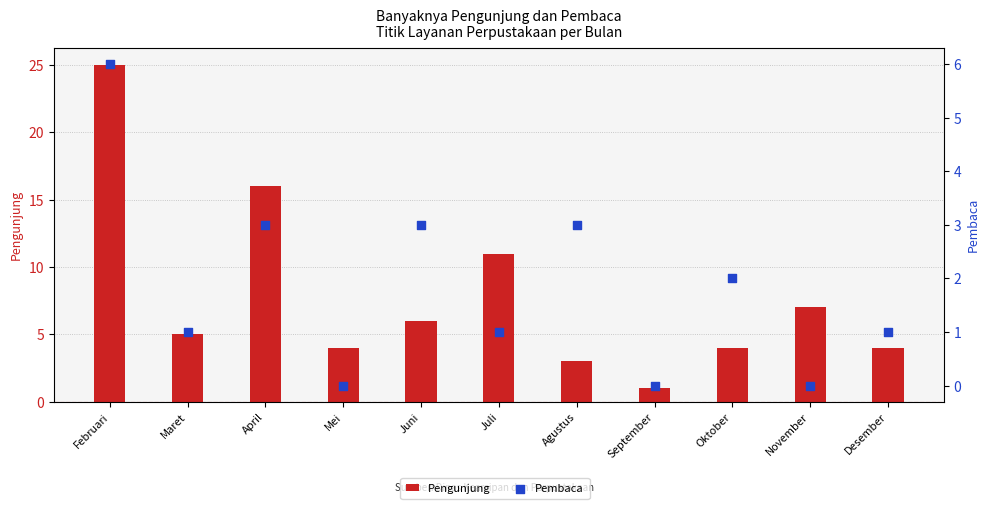

At which category is the sum across all series the highest?

Februari